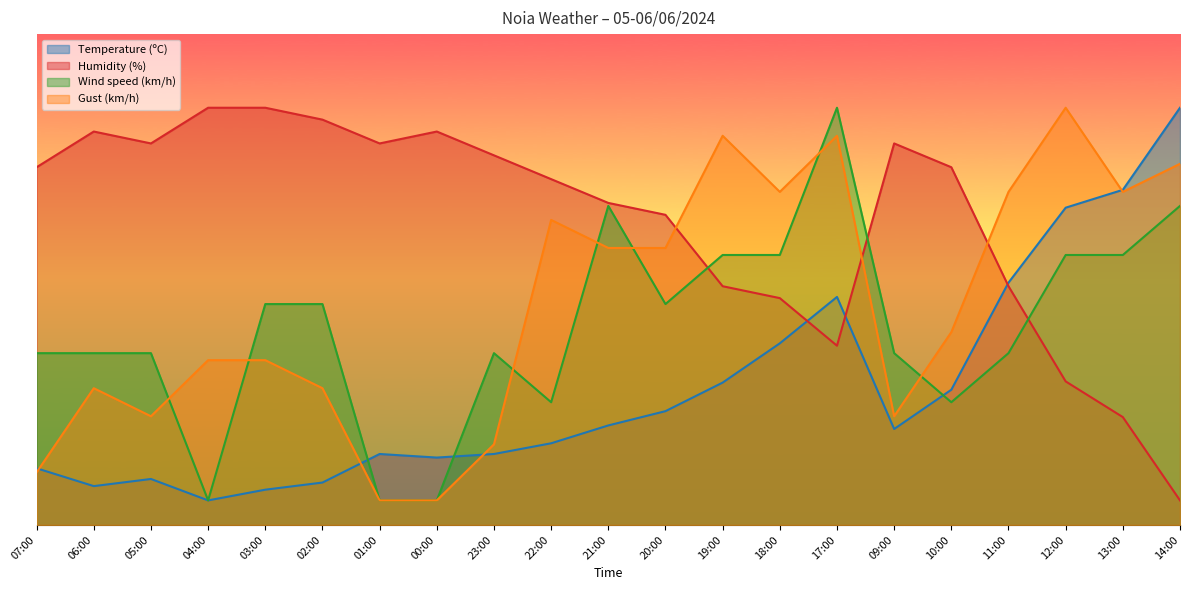

List the series in order of their peak value, highest first.

Temperature (ºC), Humidity (%), Wind speed (km/h), Gust (km/h)